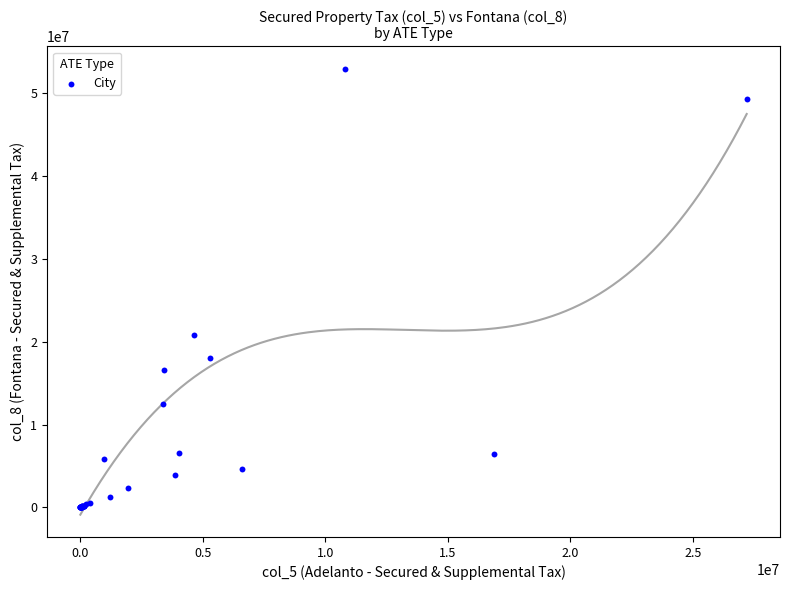

What Y value in the scatter plot is closest to 26493828?

20797233.1